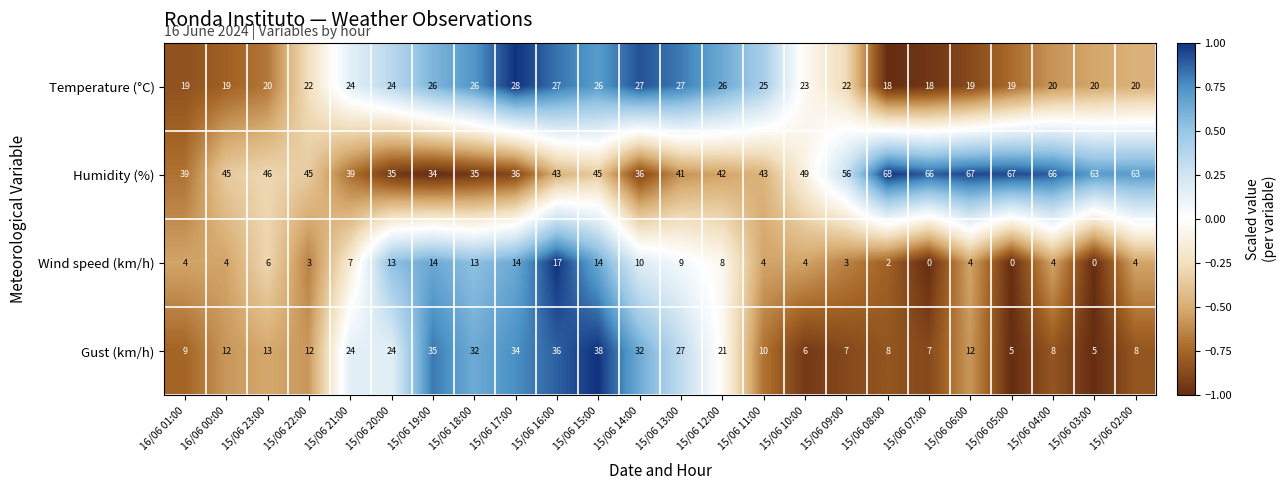

The value of Wind speed (km/h) at 15/06 19:00 is 14. True or false?

True